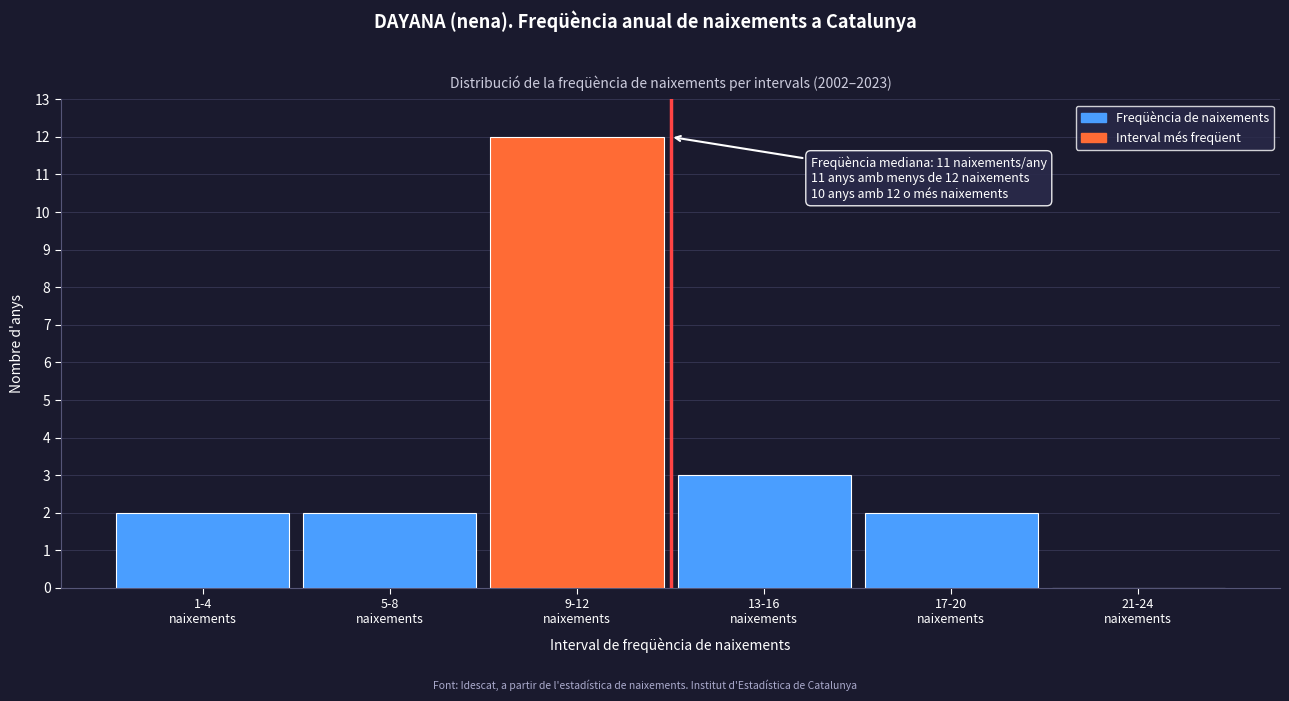

What is the greatest value displayed?

12